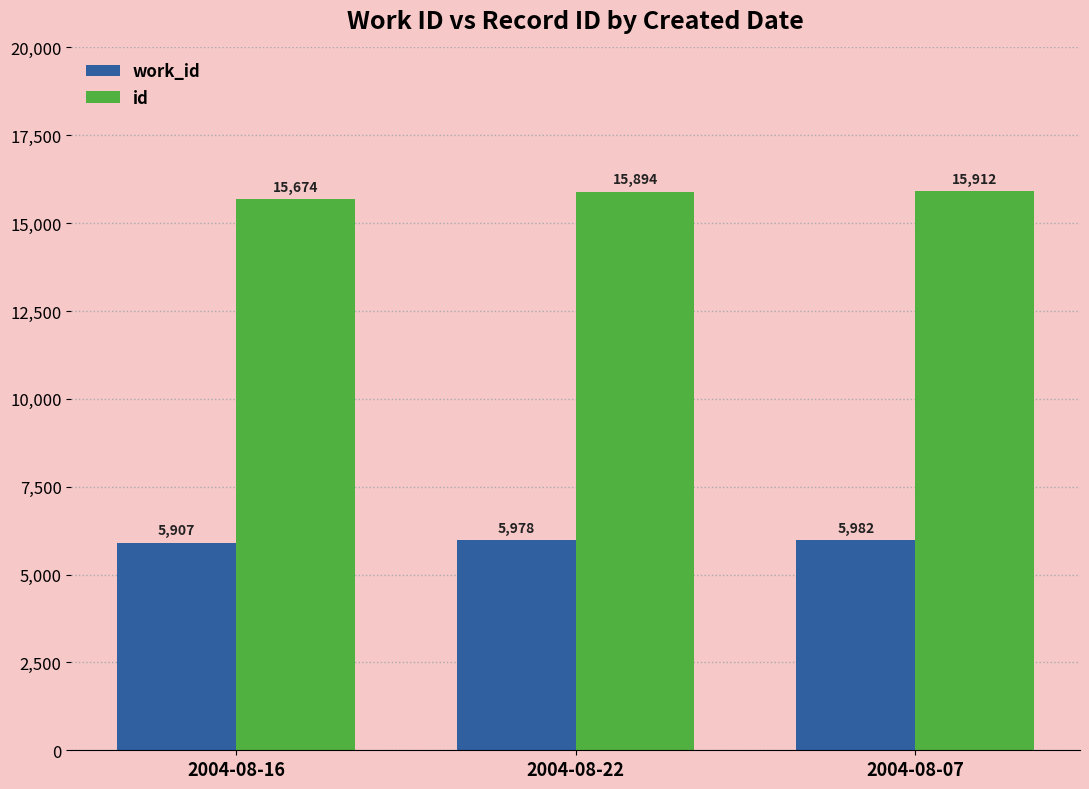

What is the value of the work_id bar at the 3rd from the left?

5982